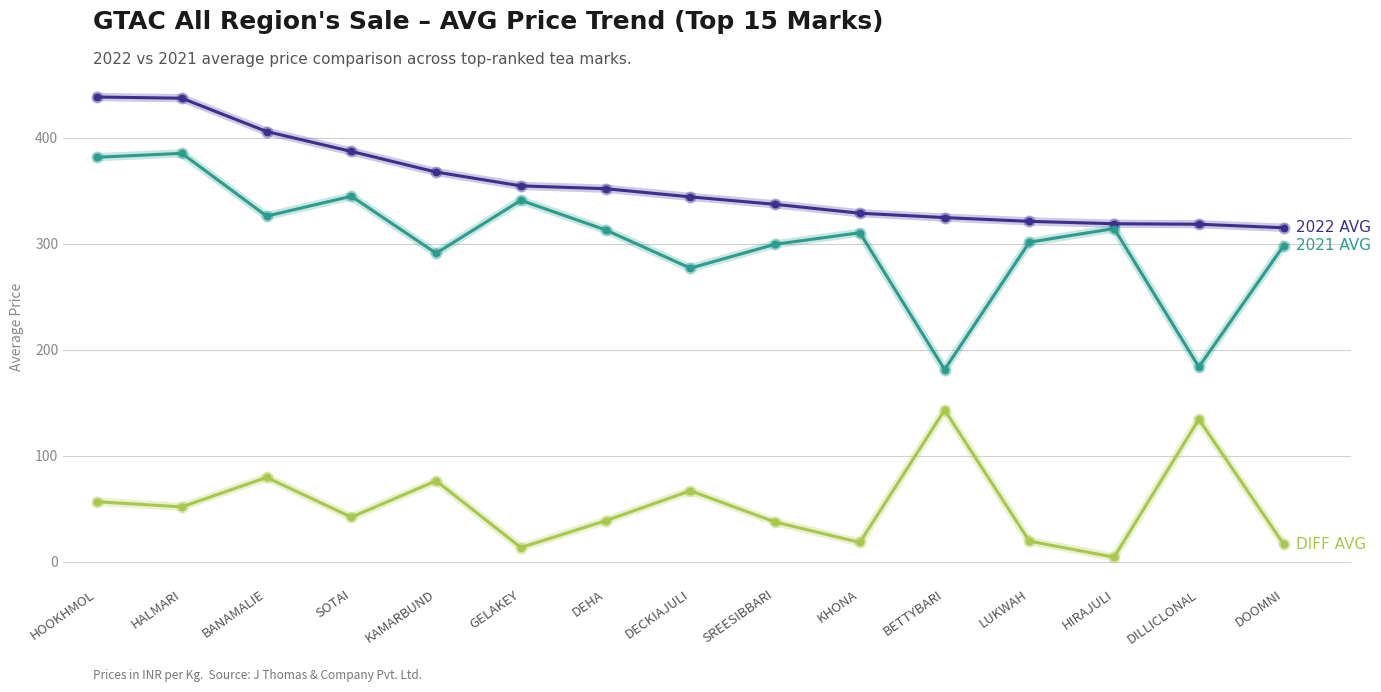

What is the total value across all series at LUKWAH?

642.6